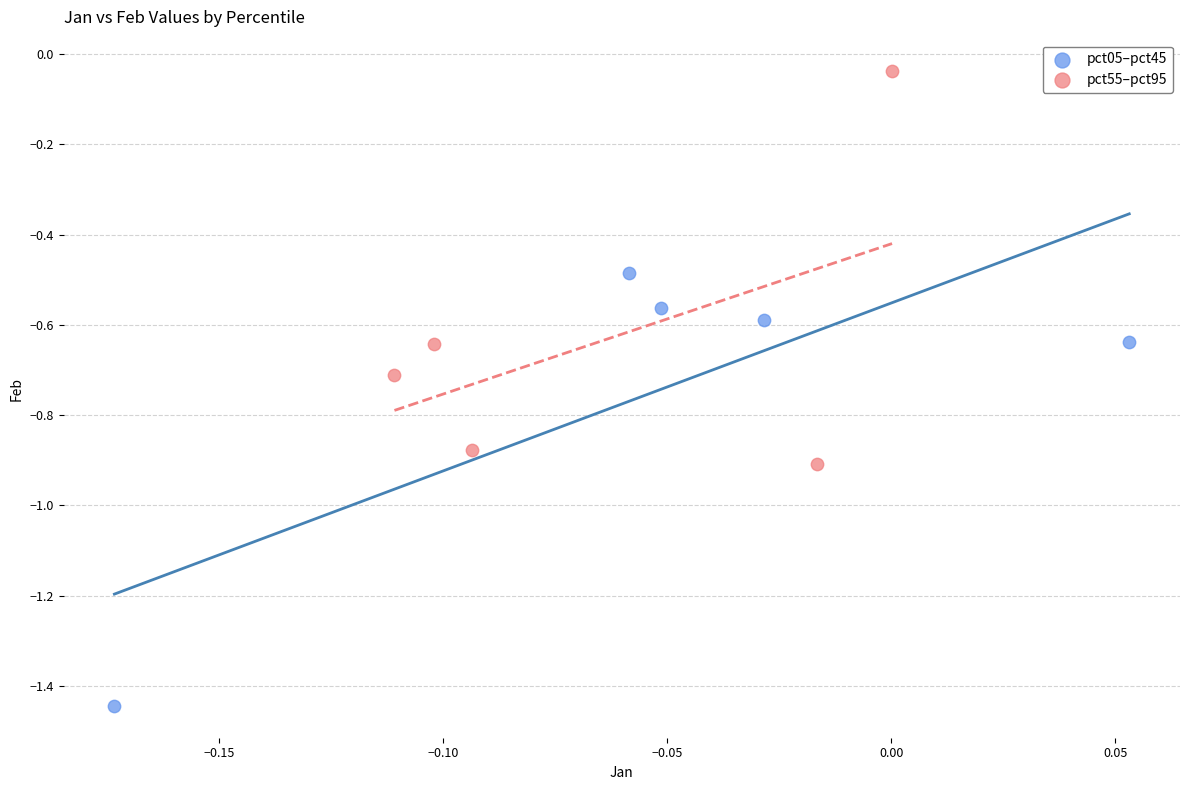

Which series has the largest Y range (max minus min)?

pct05–pct45